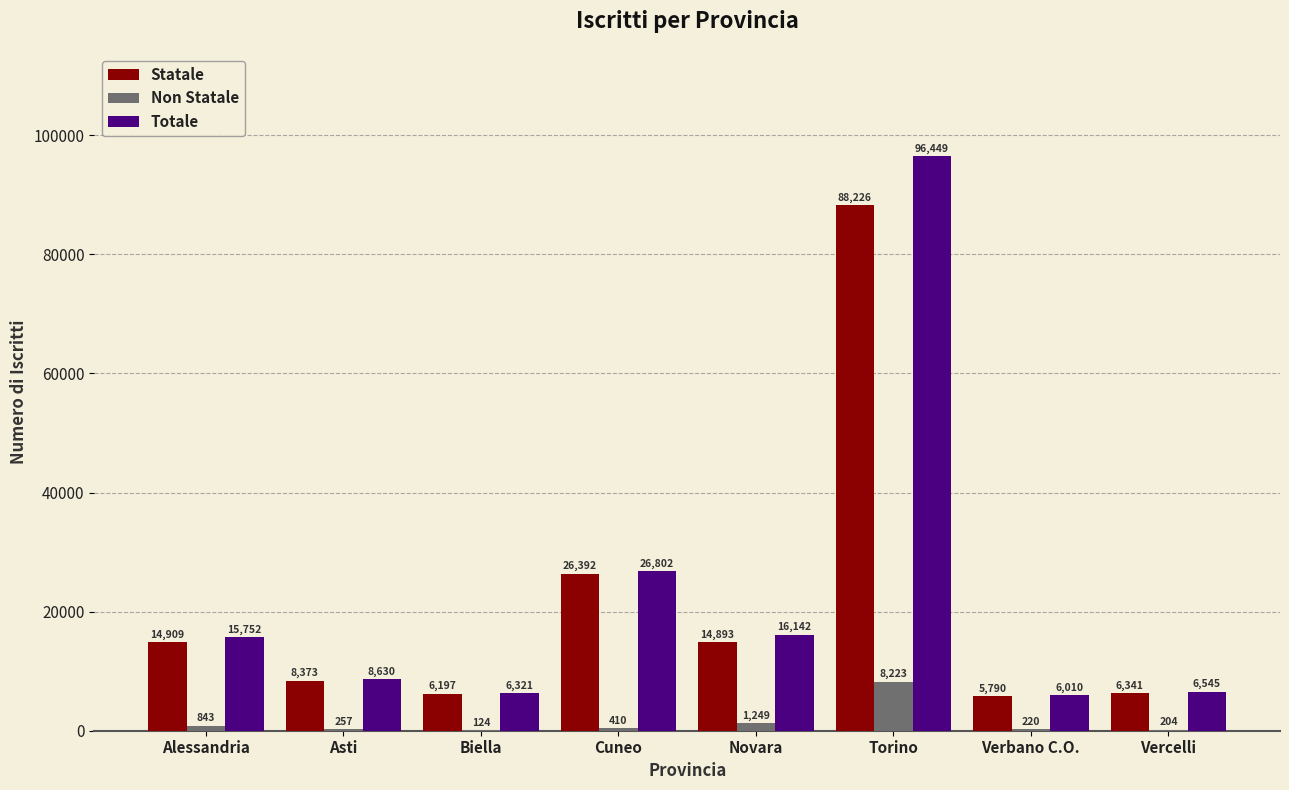

How many series are shown in this chart?

3